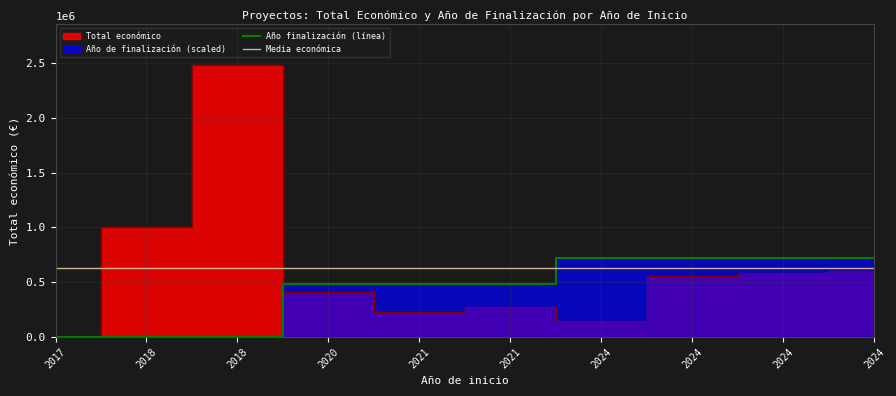

The Año finalización (línea) series shows 1016054.5 at 2024. True or false?

False